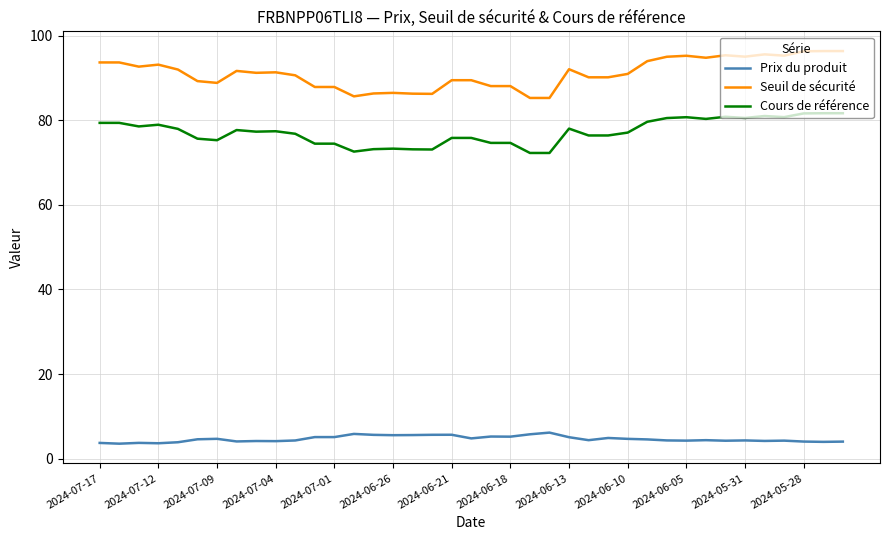

True or false: Seuil de sécurité and Prix du produit intersect in this chart.

False